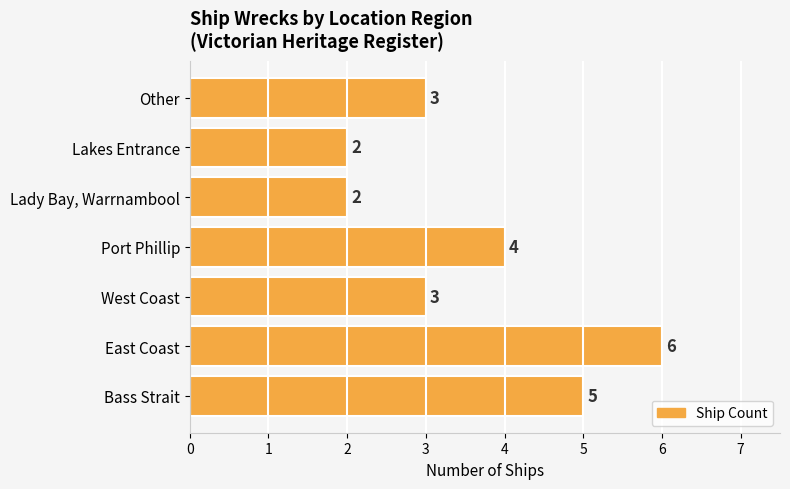

What is the maximum value shown in the chart?

6